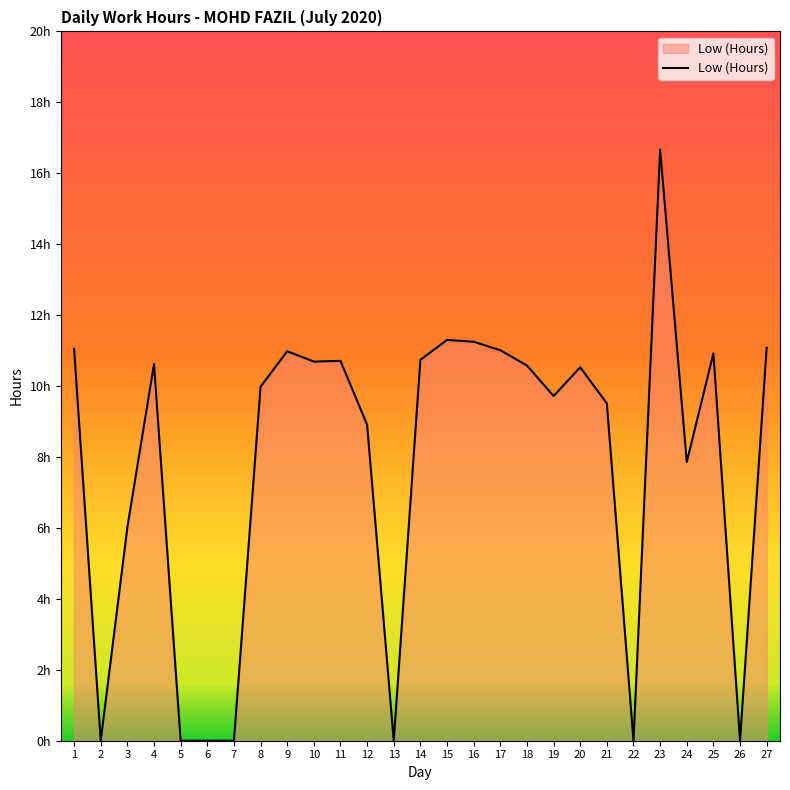

Reading left to right, what are all the values shown in this chart?

11.1	0.0	6.0	10.6	0.0	0.0	0.0	10.0	11.0	10.7	10.7	8.9	0.0	10.7	11.3	11.2	11.0	10.6	9.7	10.5	9.5	0.0	16.7	7.9	10.9	0.0	11.1